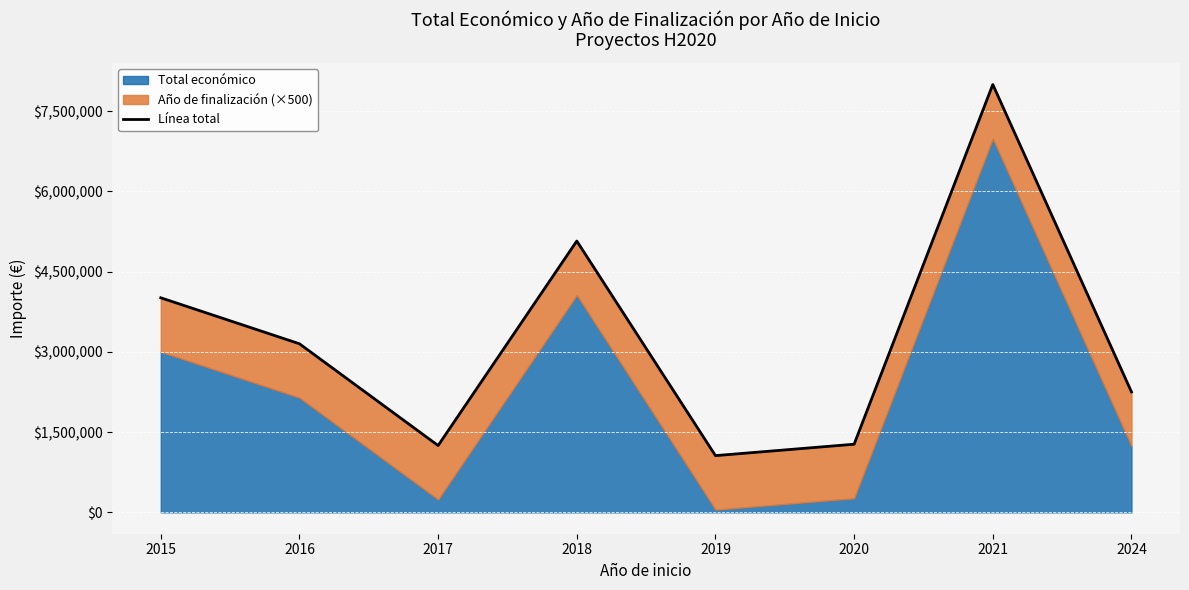

What is the difference between the values at 2018 and 2020?

3799095